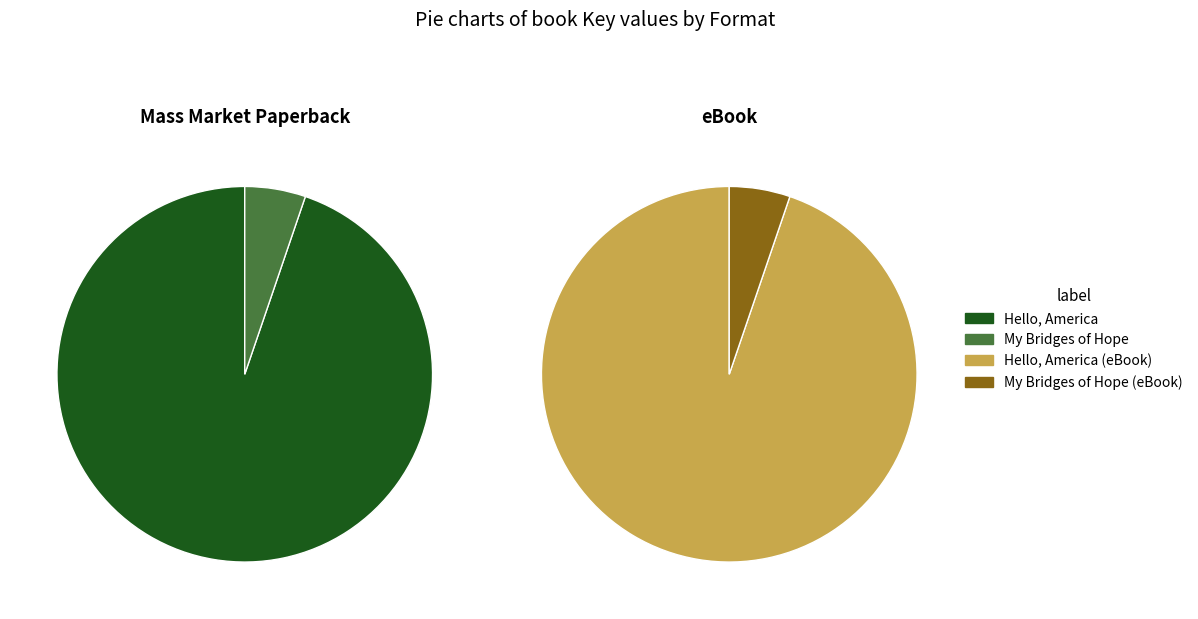

What is the smallest slice in the pie chart?

My Bridges of Hope